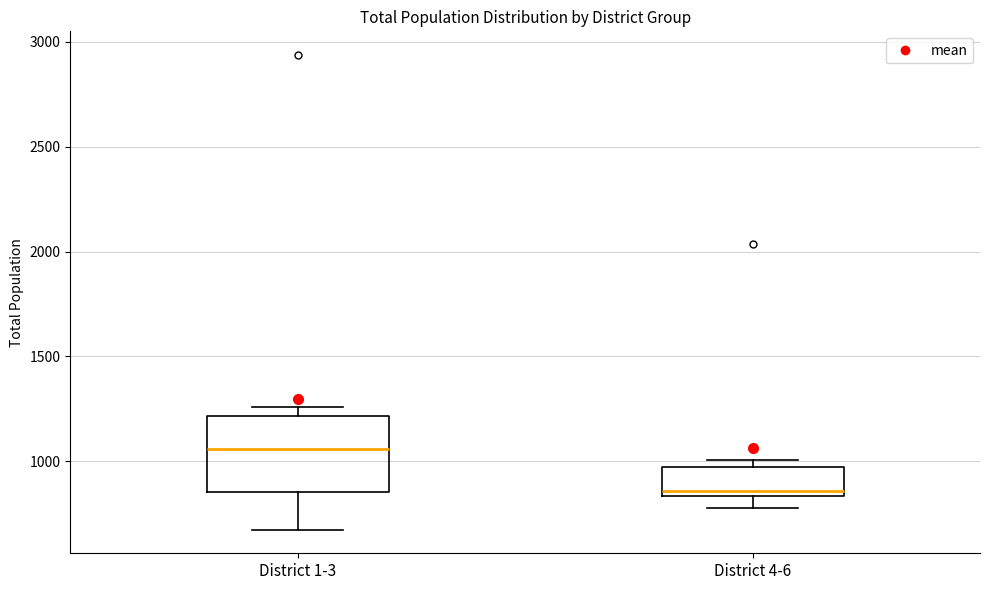

Which box is the tallest, from its lower edge to its upper edge?

District 1-3